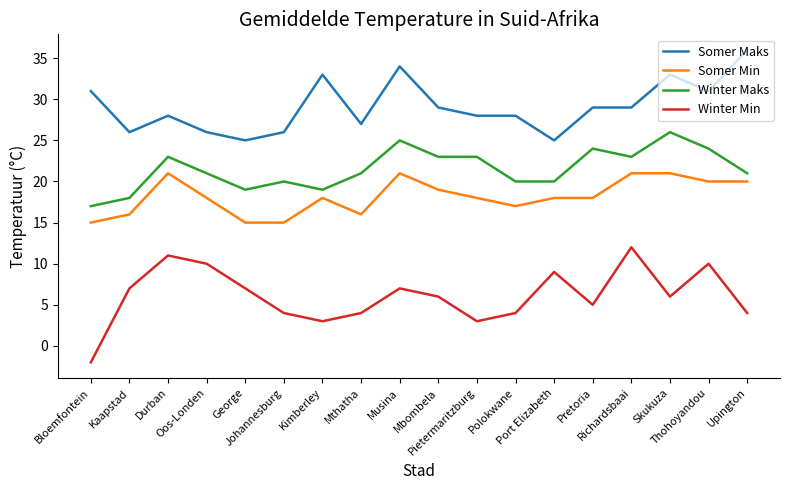

True or false: Somer Min has more than 0 interior local peaks.

True